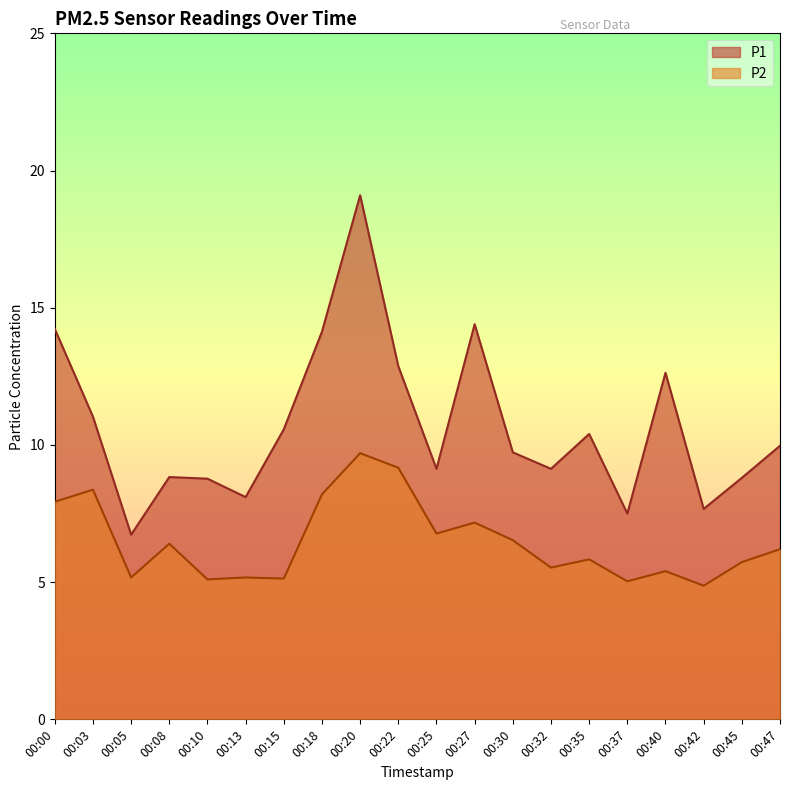

Reading left to right, list all the values displayed in this chart.

P1: 00:00=14.2	00:03=11.0	00:05=6.7	00:08=8.8	00:10=8.8	00:13=8.1	00:15=10.6	00:18=14.1	00:20=19.1	00:22=12.9	00:25=9.1	00:27=14.4	00:30=9.7	00:32=9.1	00:35=10.4	00:37=7.5	00:40=12.6	00:42=7.7	00:45=8.8	00:47=10.0
P2: 00:00=7.9	00:03=8.4	00:05=5.2	00:08=6.4	00:10=5.1	00:13=5.2	00:15=5.1	00:18=8.2	00:20=9.7	00:22=9.2	00:25=6.8	00:27=7.2	00:30=6.5	00:32=5.5	00:35=5.8	00:37=5.0	00:40=5.4	00:42=4.9	00:45=5.7	00:47=6.2